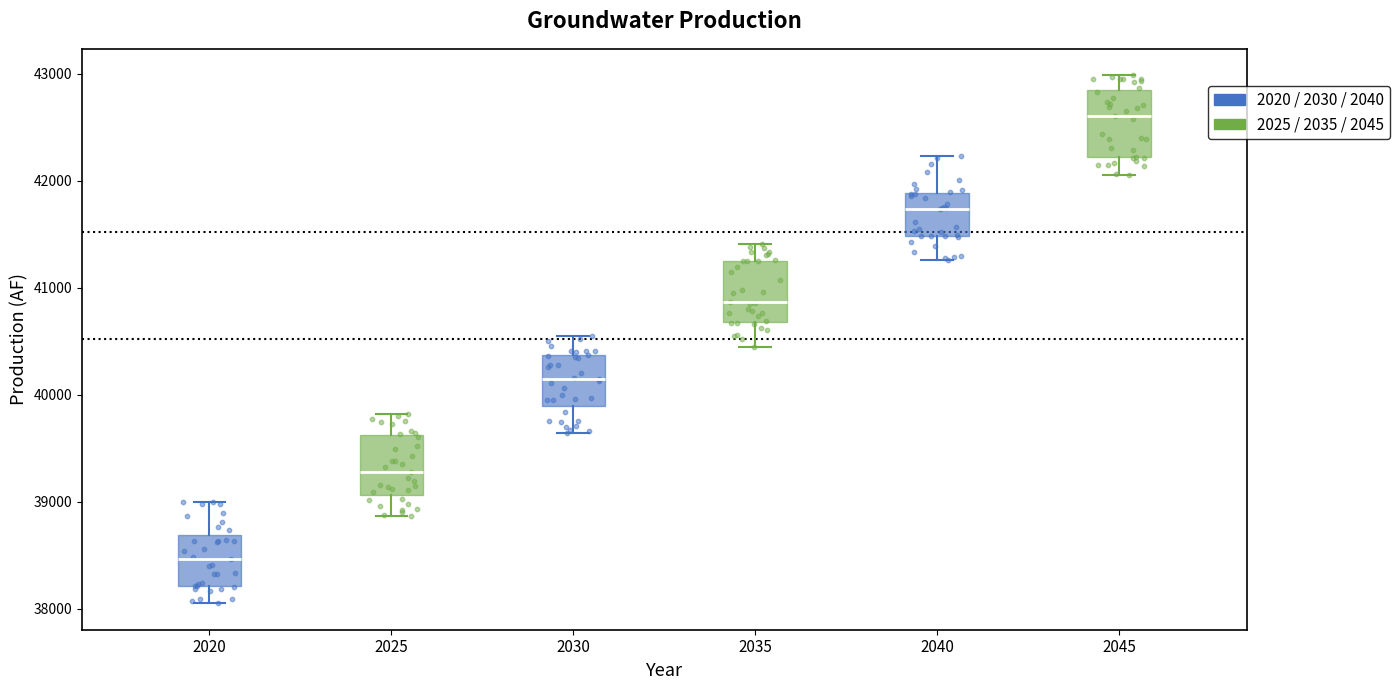

Where is the lower edge of the box at x = 2030 on the y-axis? The values are not printed on the chart, so give them approximately, as read against the axis.

39900